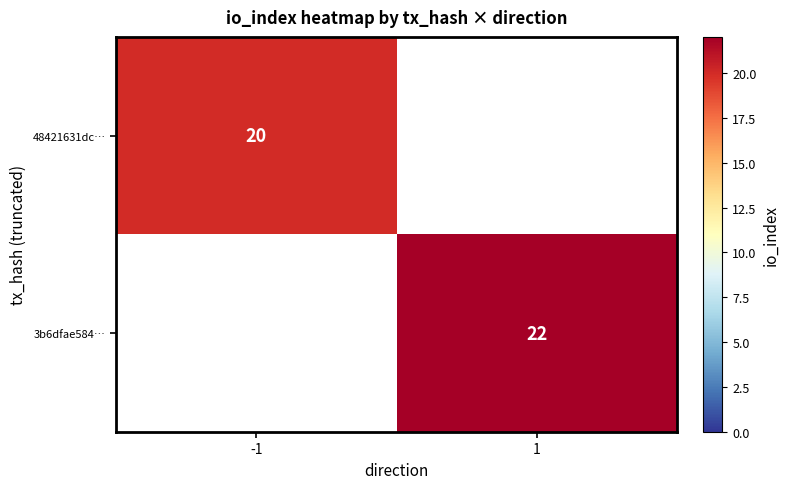

The 48421631dc… series shows 20 at -1. True or false?

True